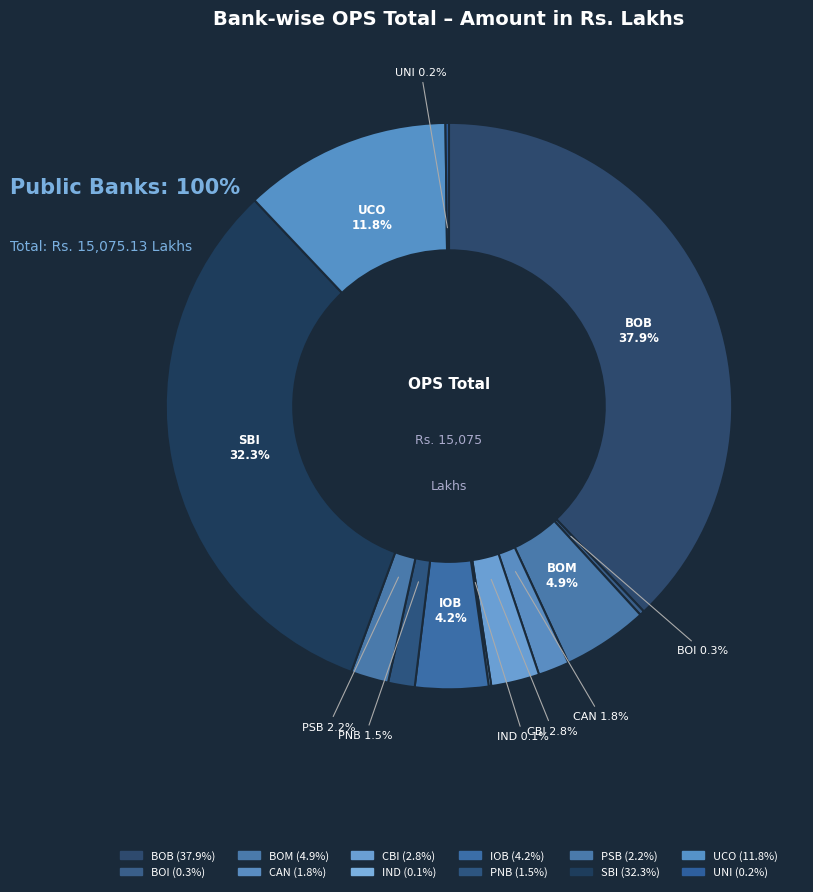

Do BOB and BOI together represent more than half of the pie?

No